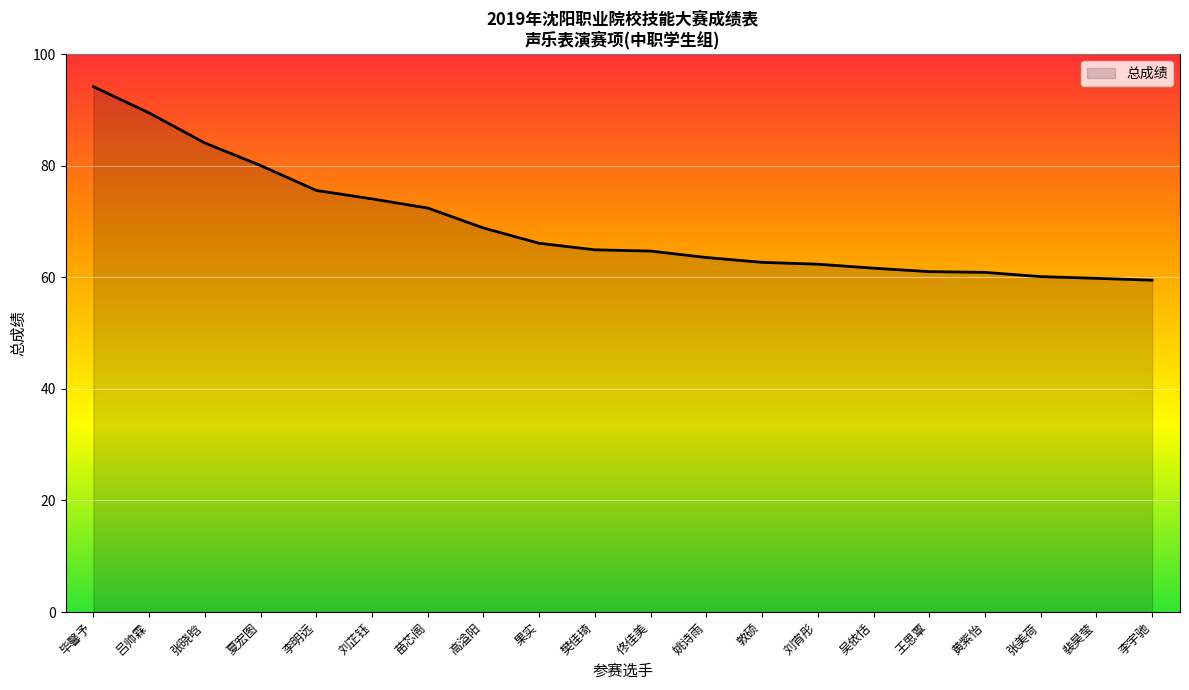

What is the difference between the maximum and minimum values?

34.7